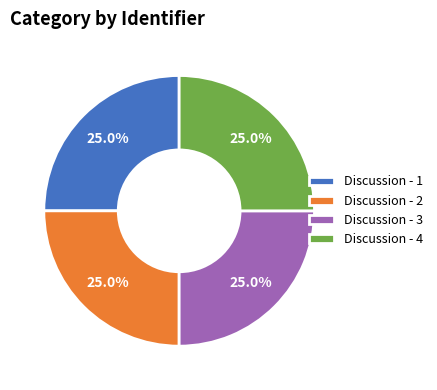

What portion of the pie excludes Discussion - 3?

75.0%